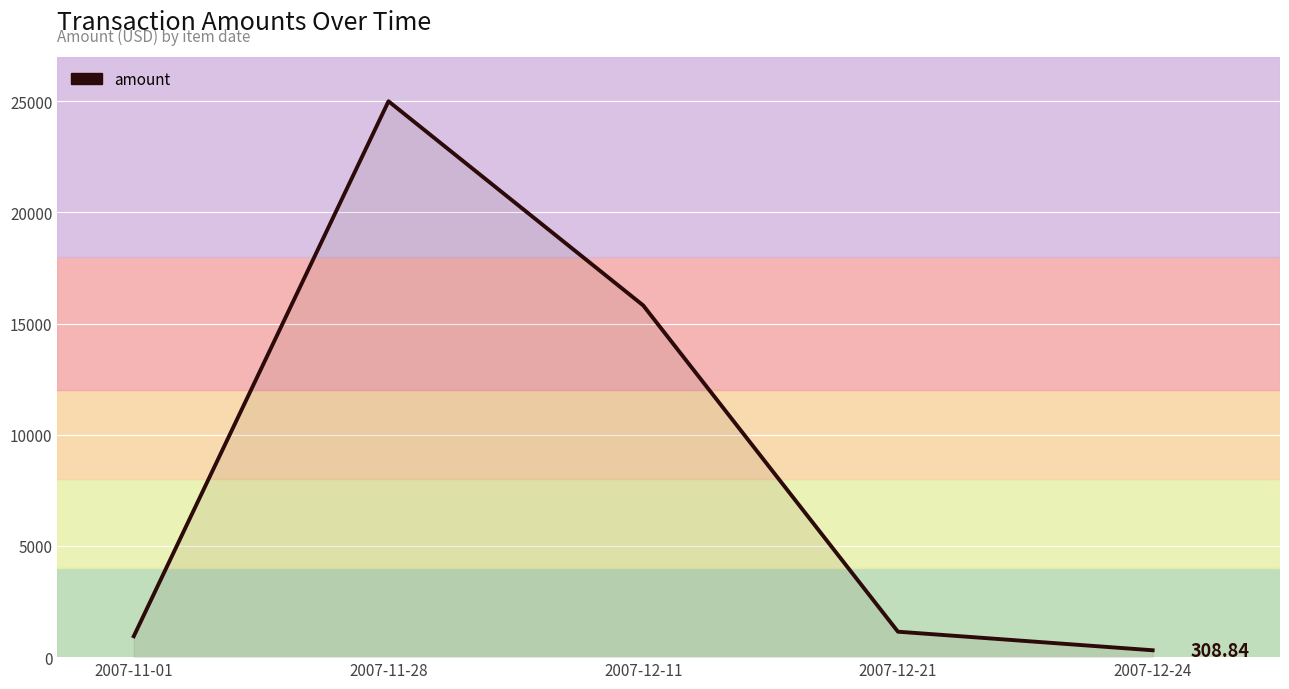

Approximately how many times larger is the value at 2007-12-21 compared to 2007-11-01?

1.2